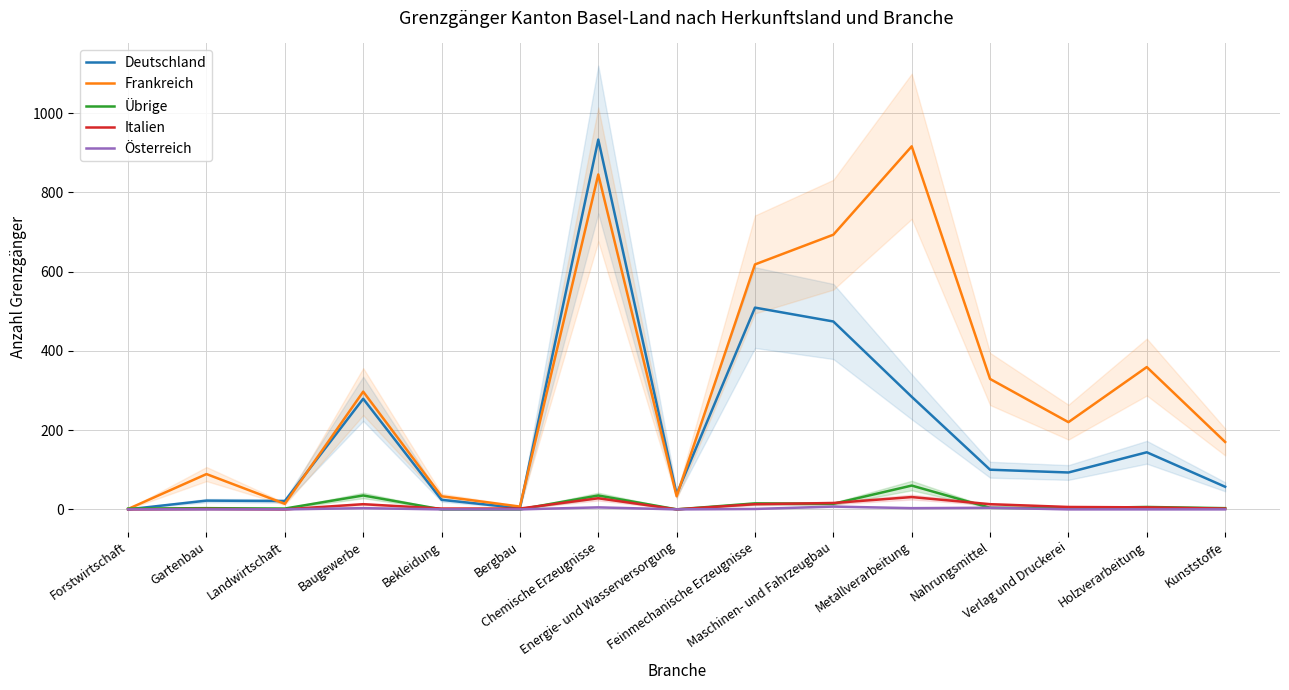

List the series in order of their peak value, highest first.

Deutschland, Frankreich, Übrige, Italien, Österreich